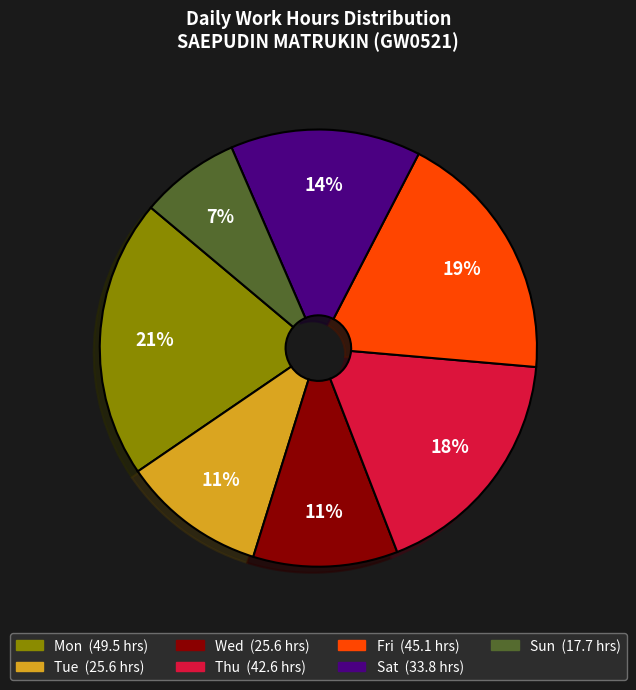

To the nearest percent, what is the average slice percentage?

14%